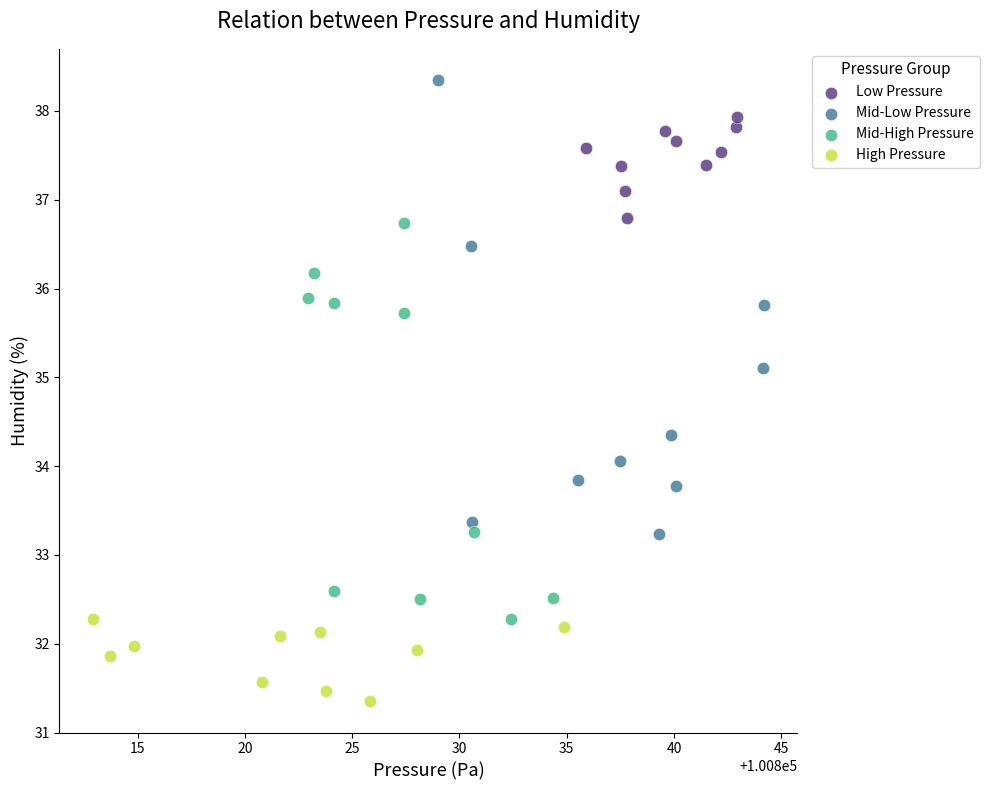

Which series has the widest spread of Y values?

Mid-Low Pressure